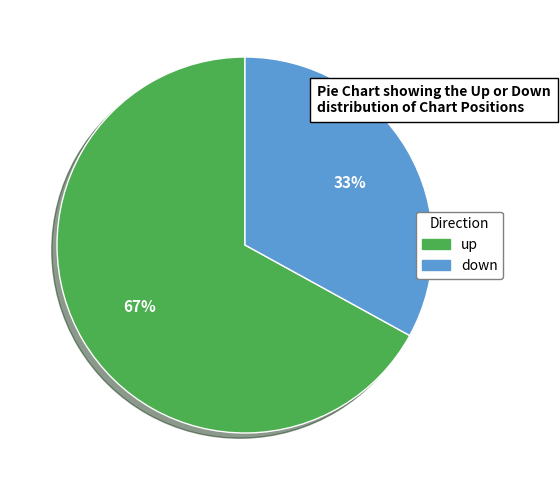

How many segments does this pie chart have?

2